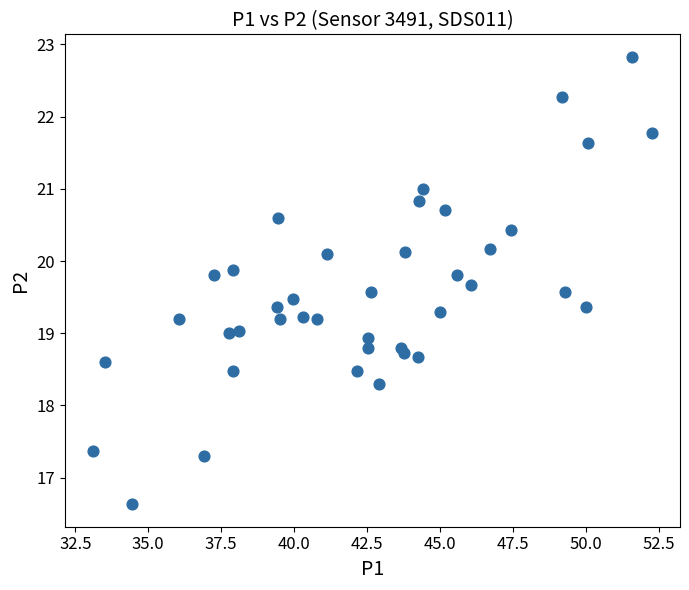

What is the range of Y values (max minus min)?

6.2